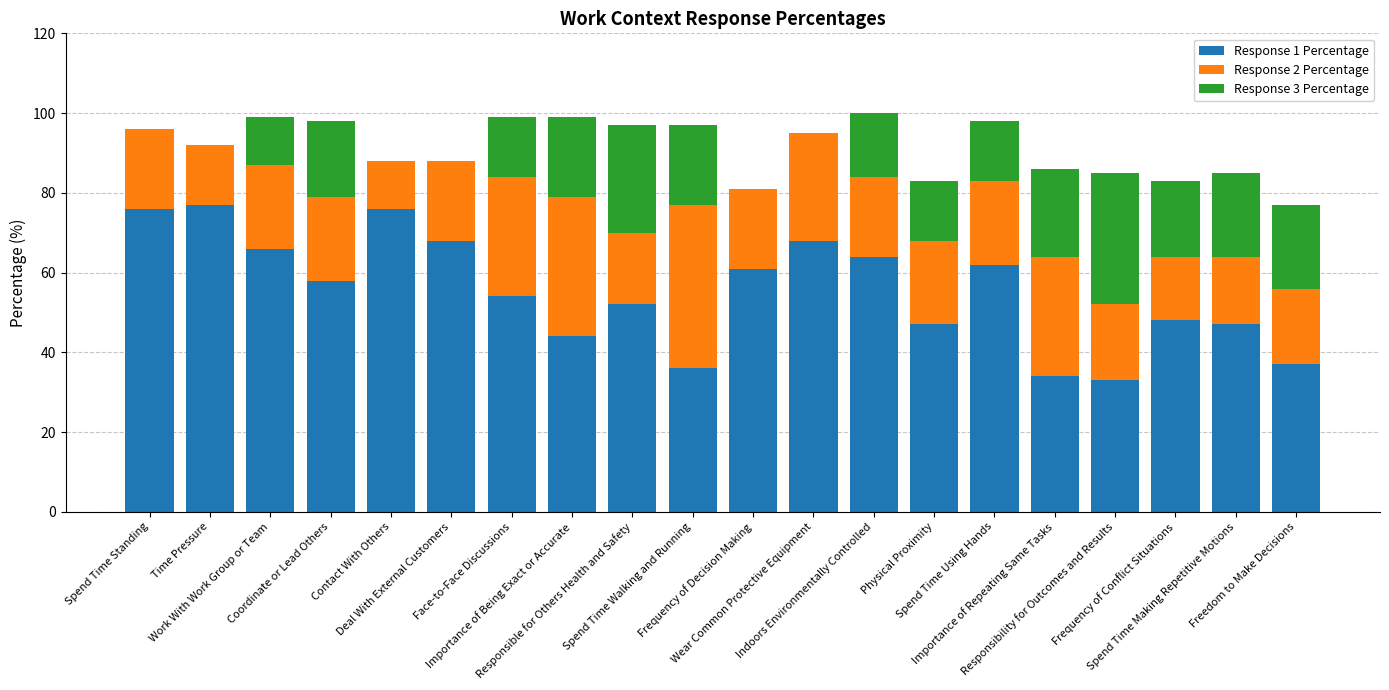

Which category has the lowest value in the Response 1 Percentage series?

Responsibility for Outcomes and Results